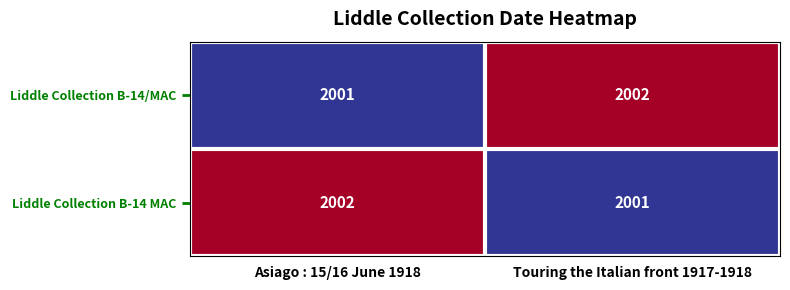

Rank the categories by Liddle Collection B-14 MAC value from lowest to highest.

Touring the Italian front 1917-1918, Asiago : 15/16 June 1918